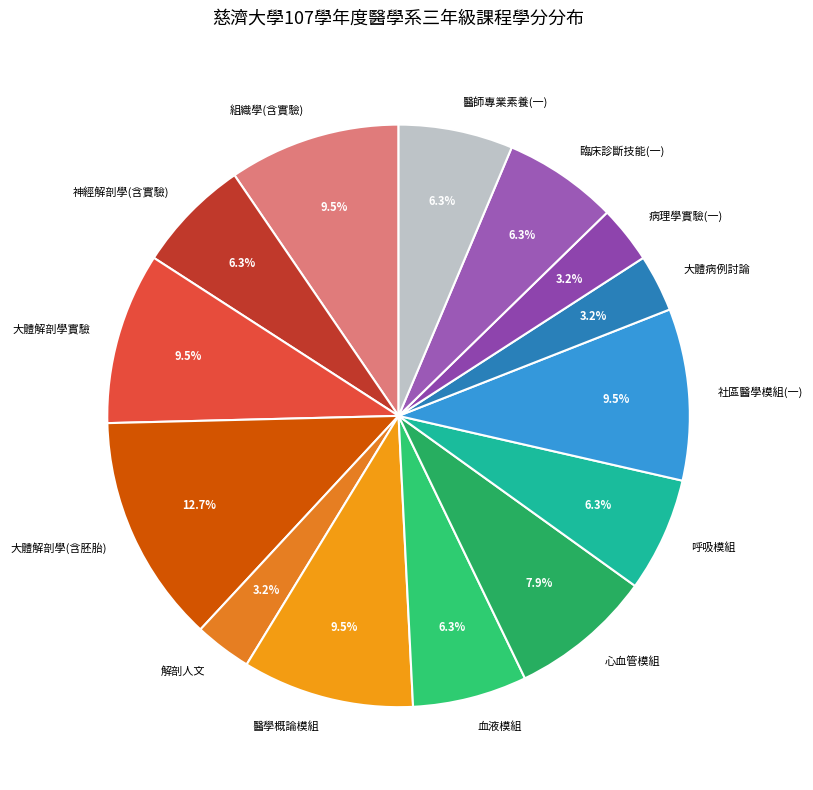

What is the largest slice in the pie chart?

大體解剖學(含胚胎)